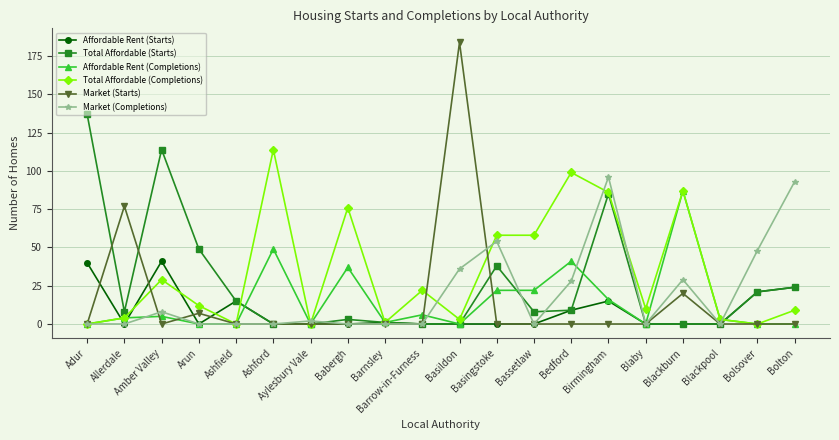

What is the total value across all series at Babergh?

116